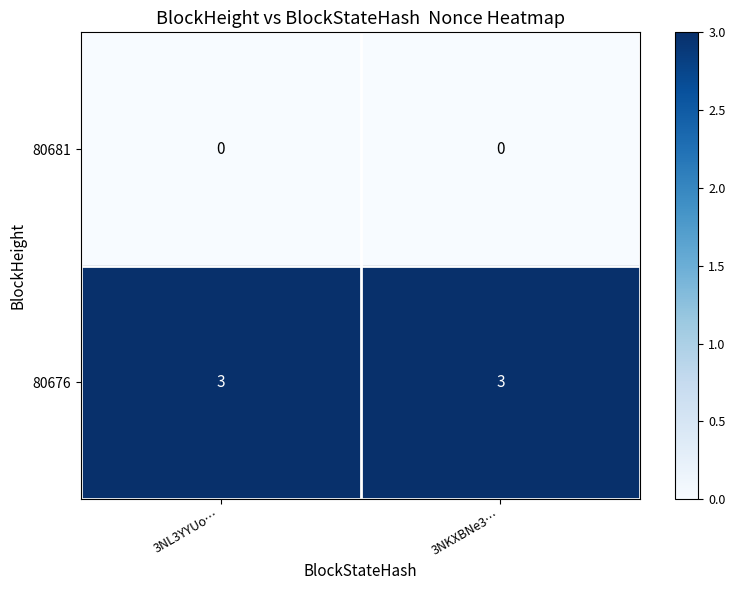

List the series in order of their peak value, highest first.

80676, 80681